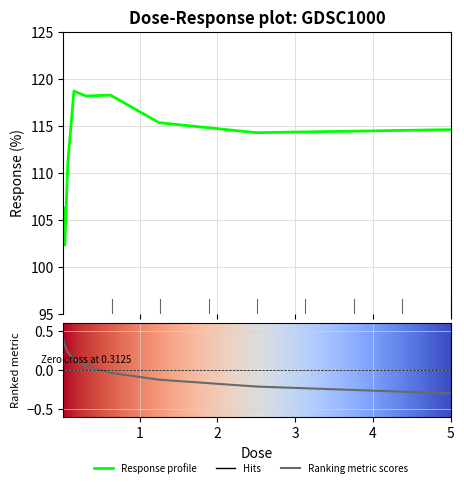

Is this an area chart (filled region under the line)?

No